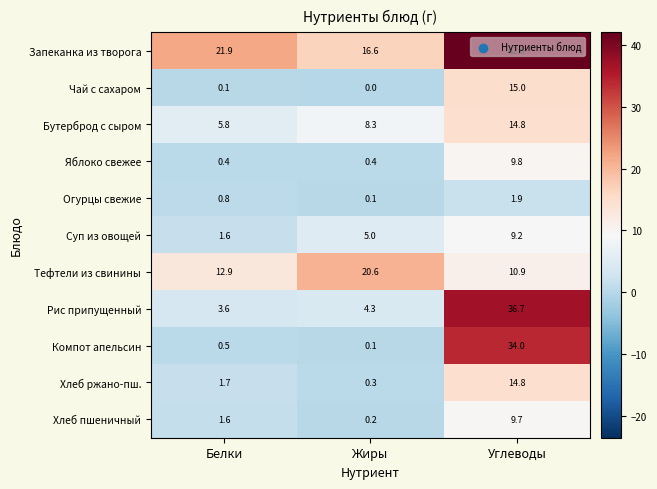

List the labels in order of Суп из овощей value, largest first.

Углеводы, Жиры, Белки